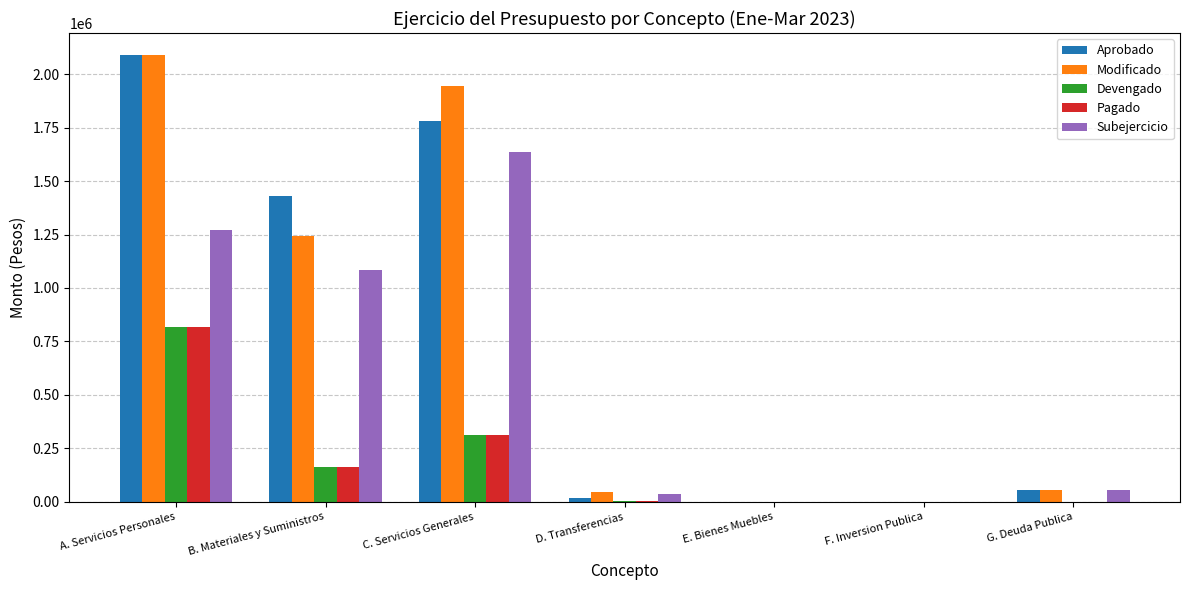

At which category is the sum across all series the highest?

A. Servicios Personales